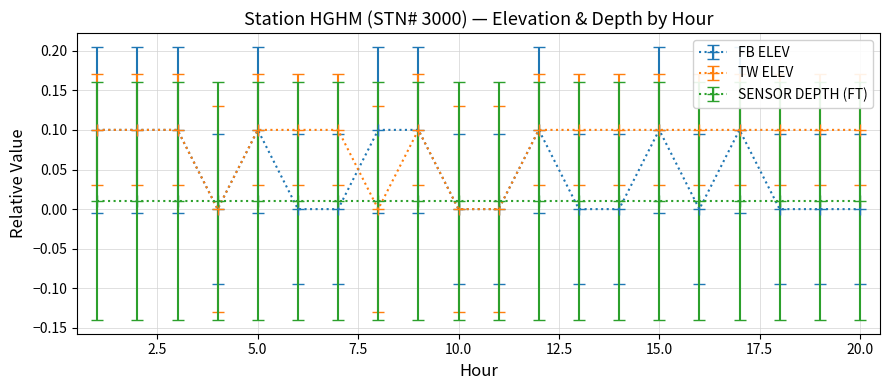

True or false: TW ELEV and FB ELEV intersect in this chart.

True